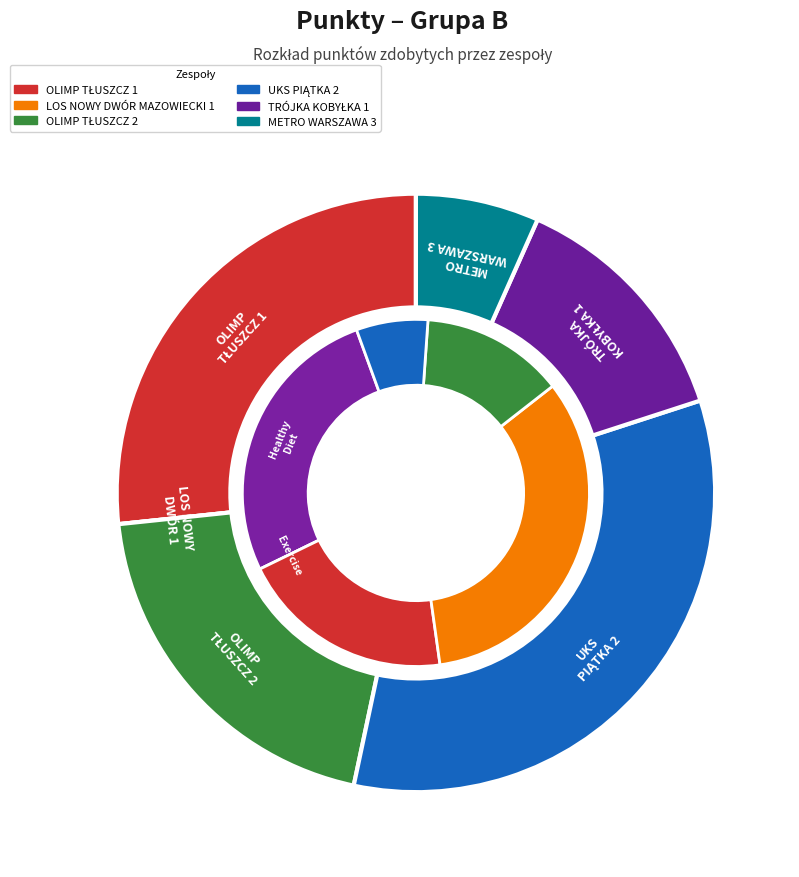

Does UKS PIĄTKA 2 account for over 50% of the chart?

No